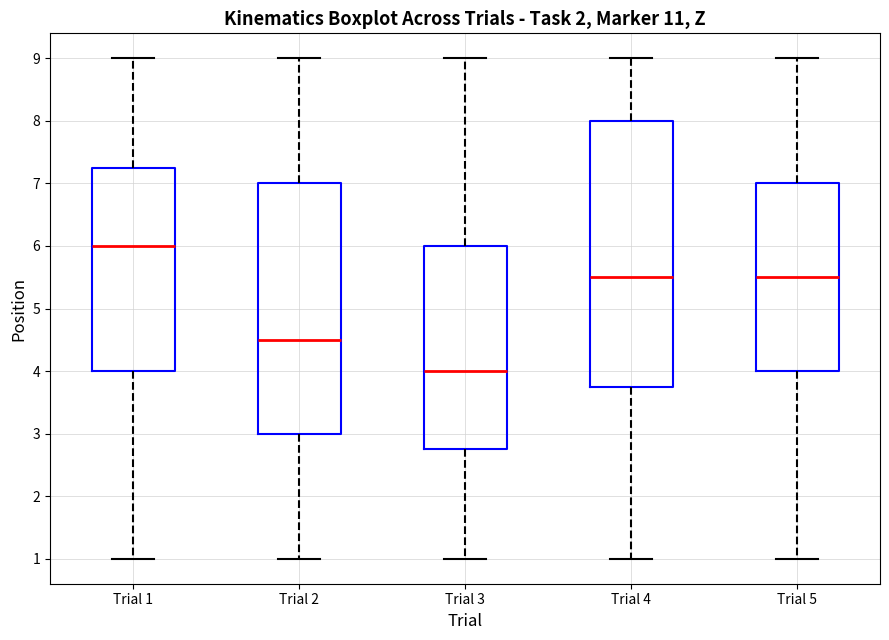

Reading left to right, transcribe this box plot: for each box, give where its median line is, the range the box spans, and where its two whiskers end, as read against the y-axis. The values are not printed on the chart, so give them approximately, as read against the axis.

Trial 1: median 6.0, box 4.0 to 7.3, whiskers 1.0 to 9.0
Trial 2: median 4.5, box 3.0 to 7.0, whiskers 1.0 to 9.0
Trial 3: median 4.0, box 2.8 to 6.0, whiskers 1.0 to 9.0
Trial 4: median 5.5, box 3.8 to 8.0, whiskers 1.0 to 9.0
Trial 5: median 5.5, box 4.0 to 7.0, whiskers 1.0 to 9.0